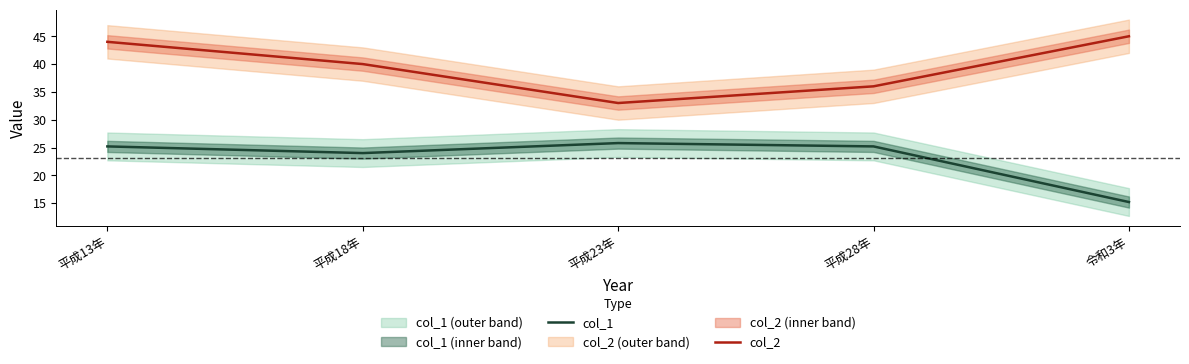

What is the sum of all col_1 values?

115.4